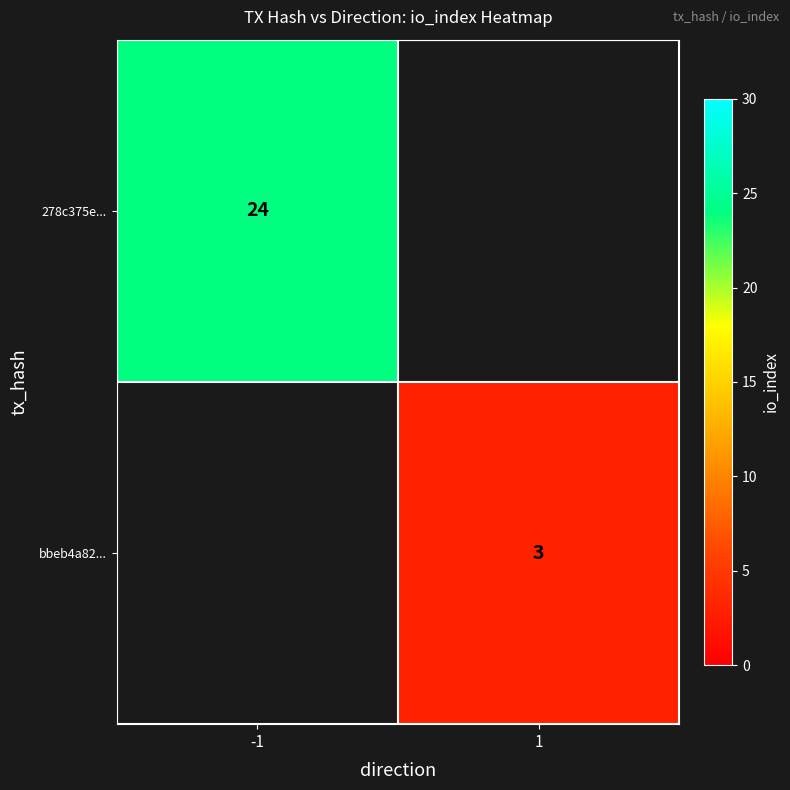

How many series are shown in this chart?

2